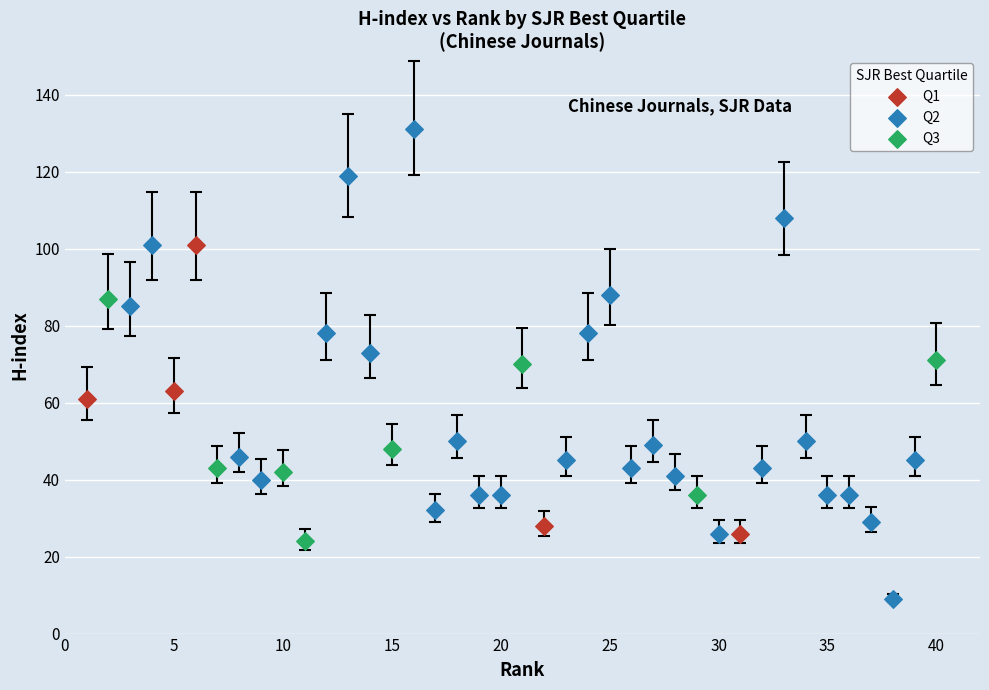

Which series contains the lowest Y value?

Q2